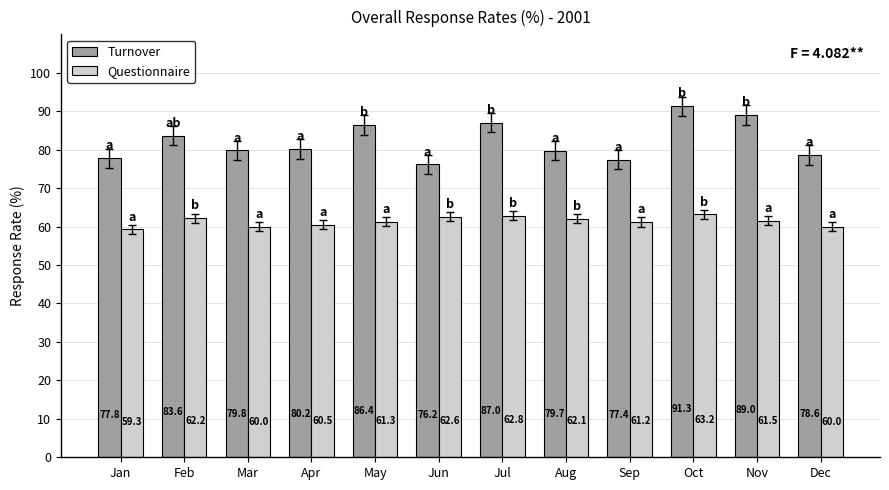

Is the value of Turnover at Feb greater than the value of Questionnaire at Feb?

Yes